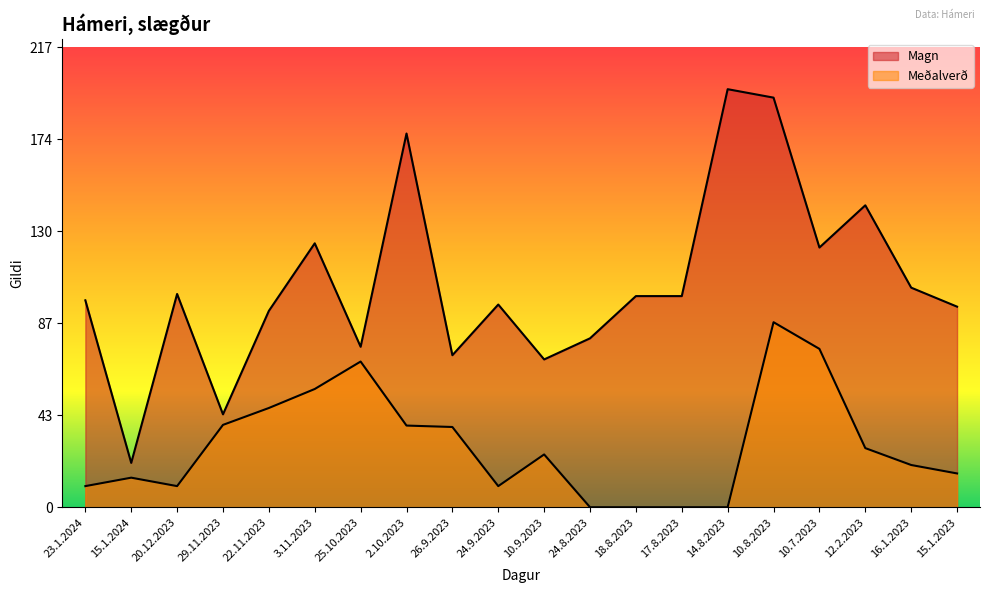

What is the spread (max minus min) of values at 15.1.2023?

79.0